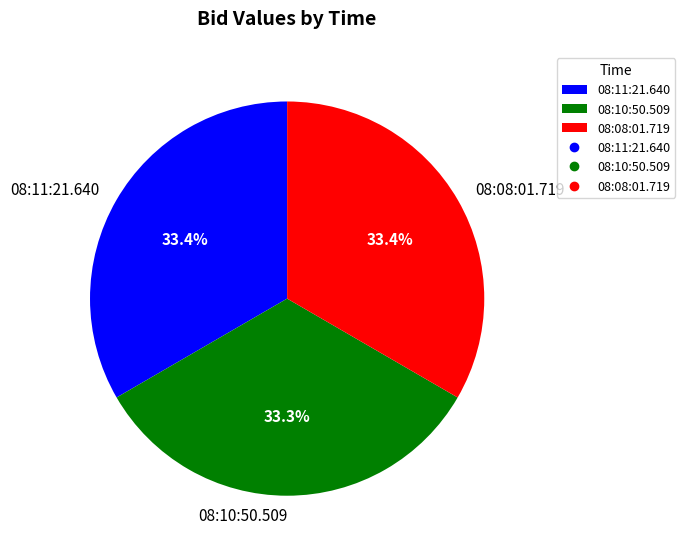

Approximately how many times larger is the value at 08:10:50.509 compared to 08:11:21.640?

1.0